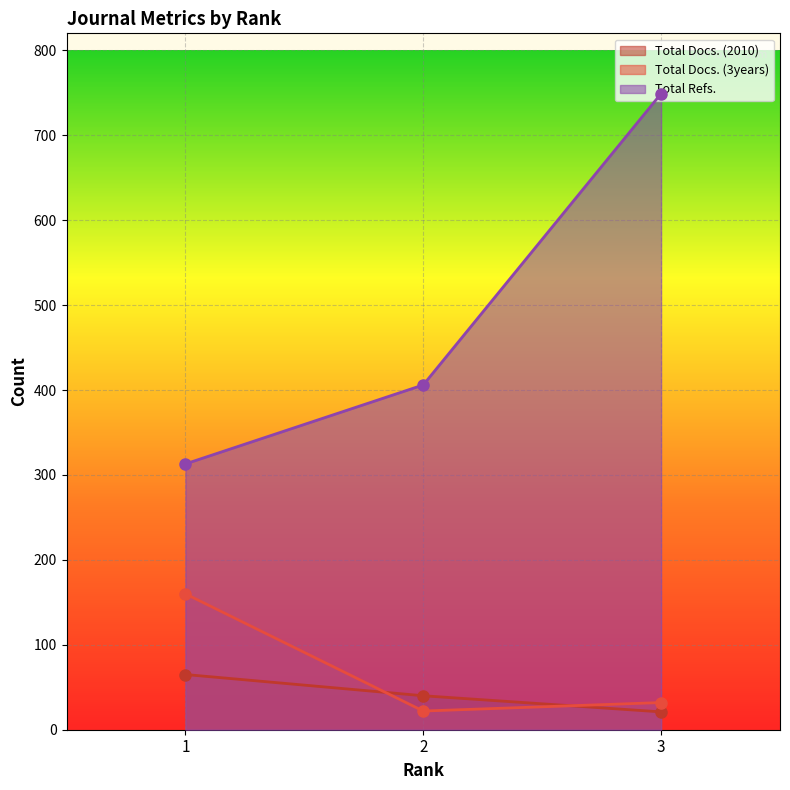

Which series has the largest range (max minus min)?

Total Refs.